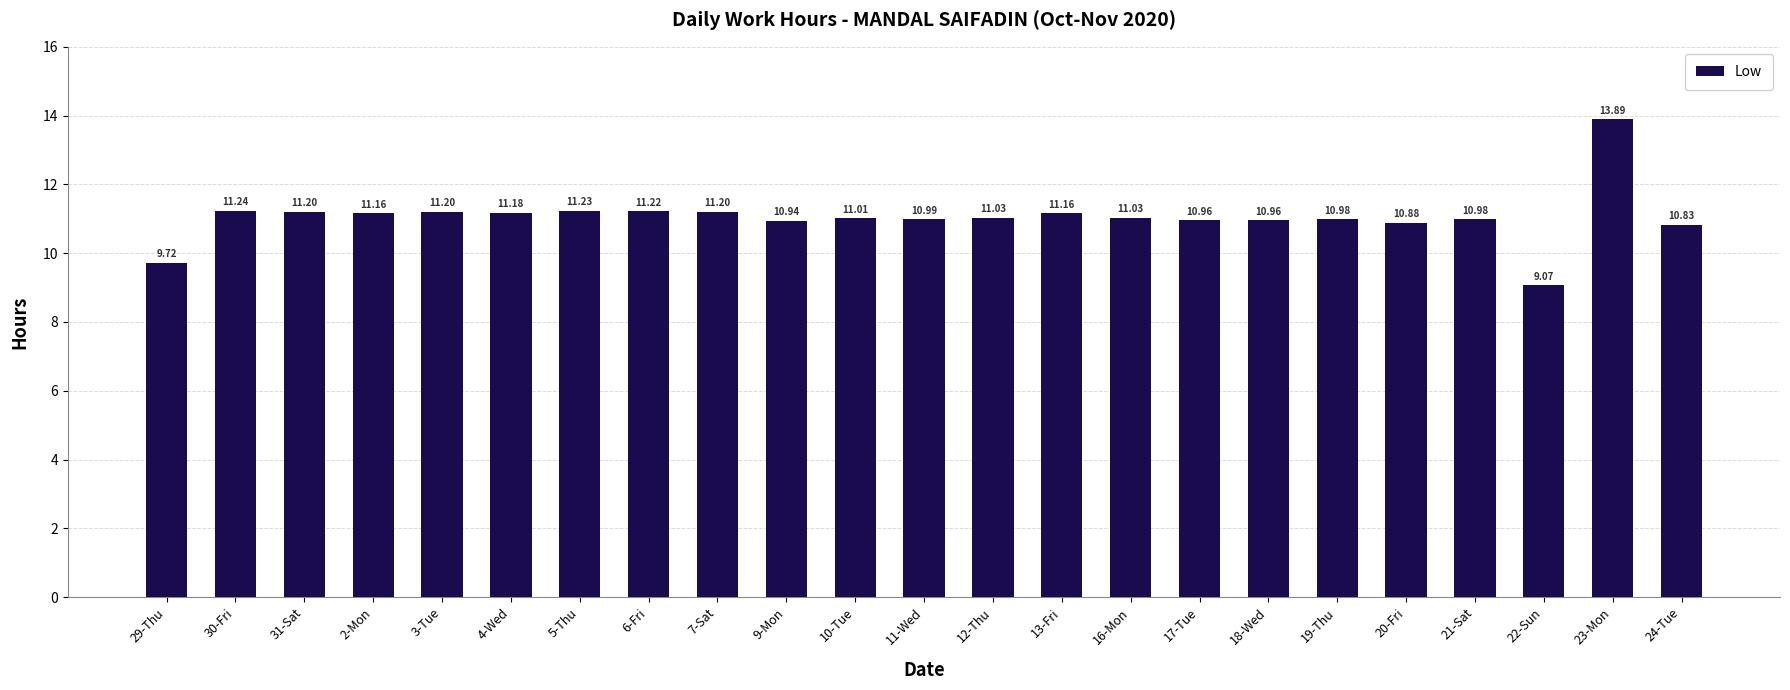

What is the label of the 15th bar from the right?

7-Sat